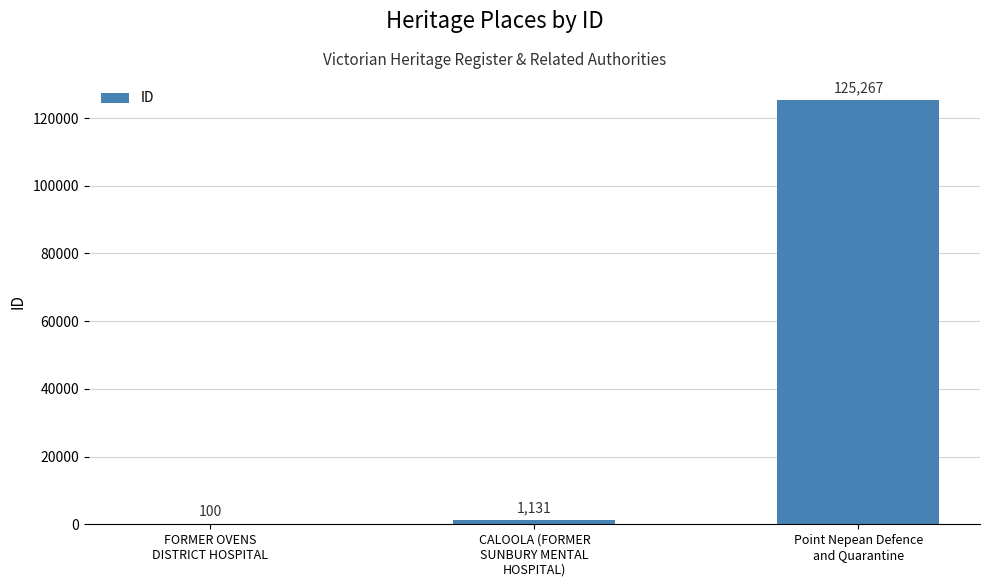

Which has a higher value, CALOOLA (FORMER
SUNBURY MENTAL
HOSPITAL) or Point Nepean Defence
and Quarantine?

Point Nepean Defence
and Quarantine